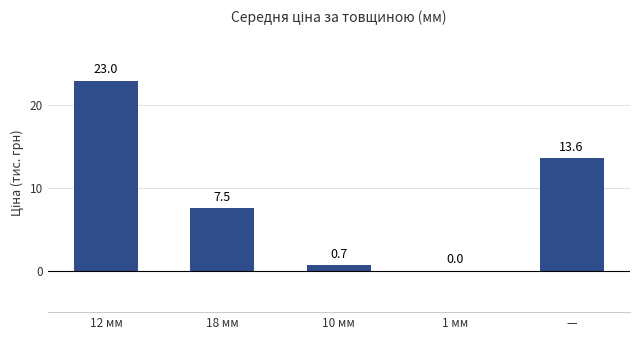

What is the greatest value displayed?

23.0